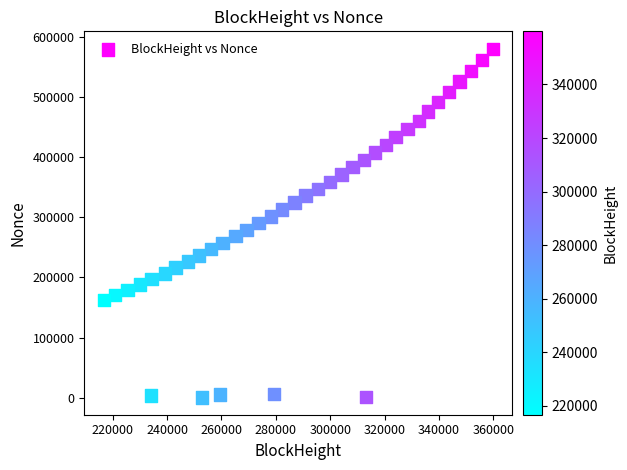

What is the range of Y values (max minus min)?

579466